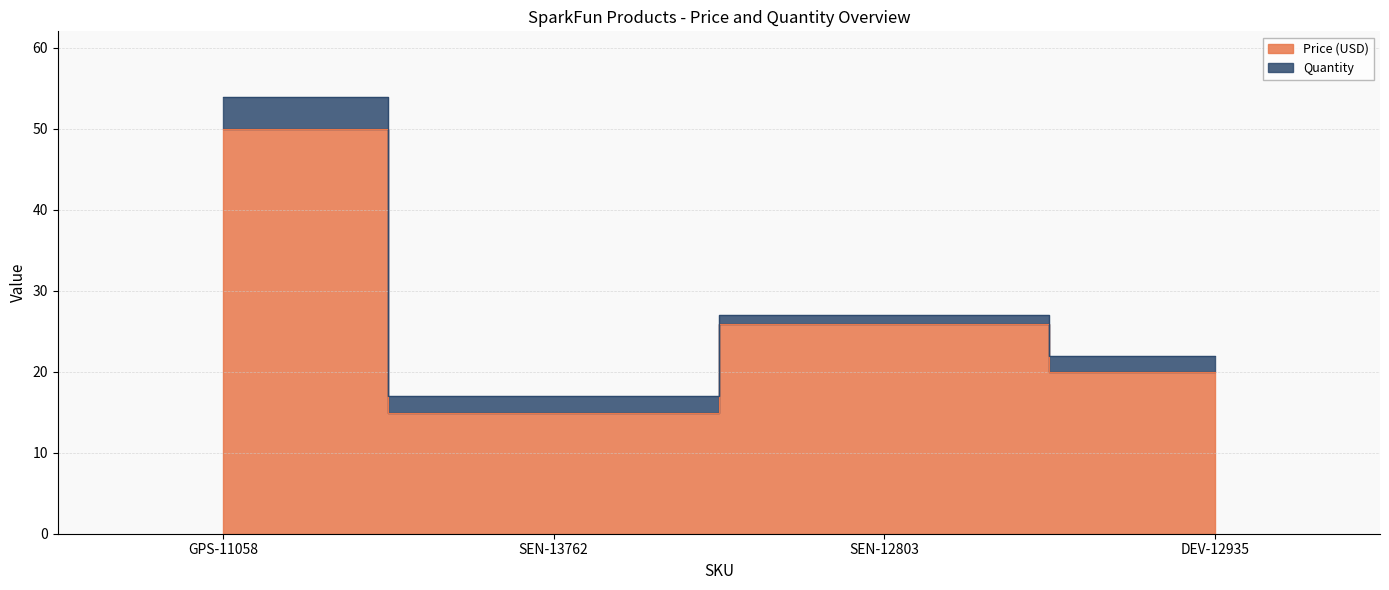

What is the greatest value displayed?

50.0